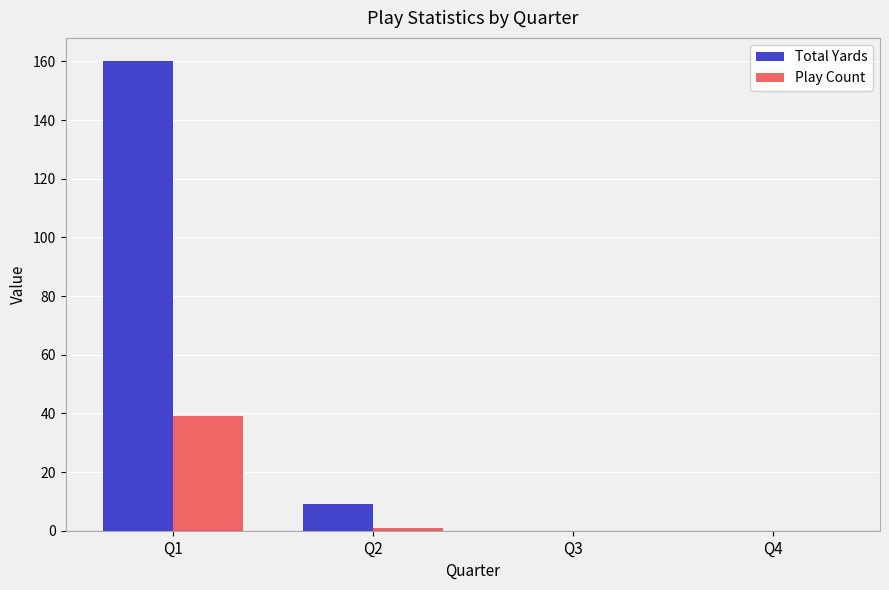

What is the average value of the Play Count series?

10